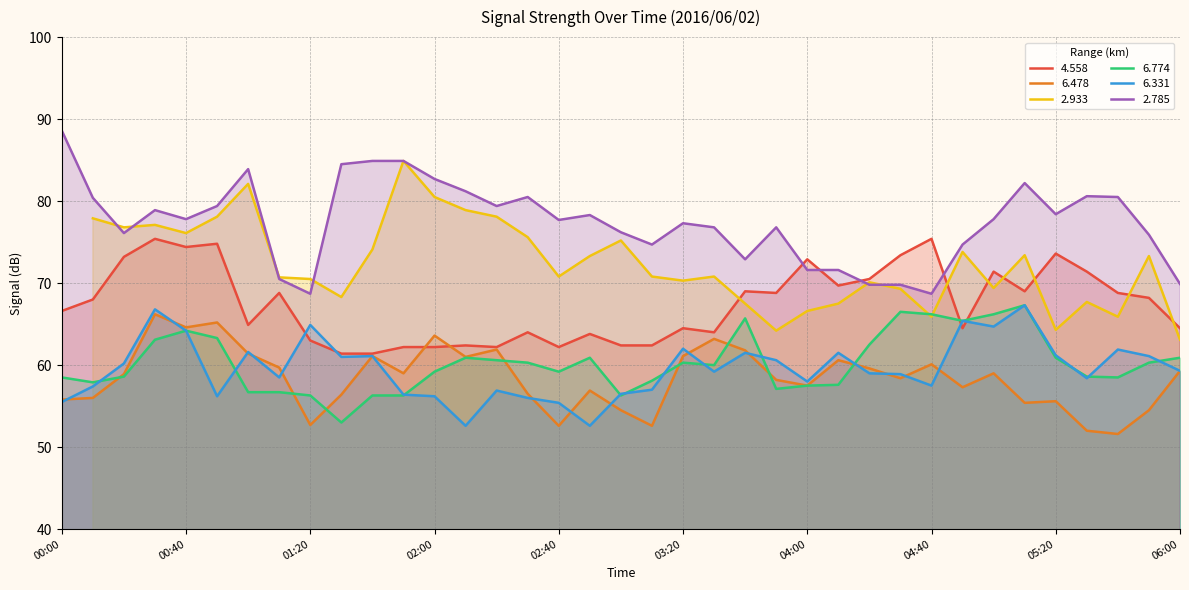

Which series ends up on top after the final intersection of   4.558 and   6.774?

  4.558